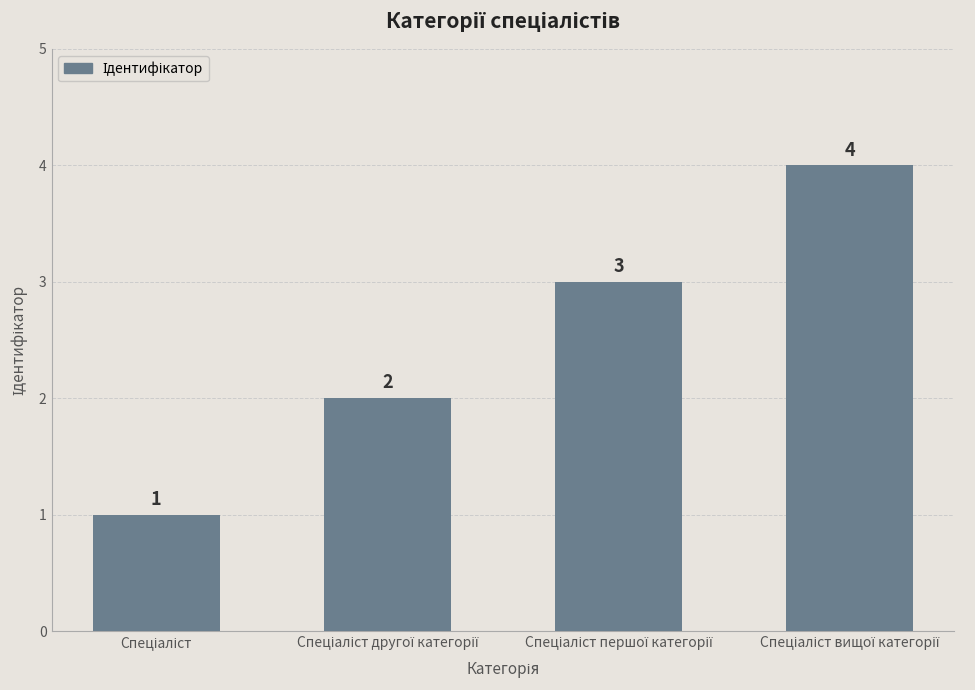

How many values are between 2 and 4?

3